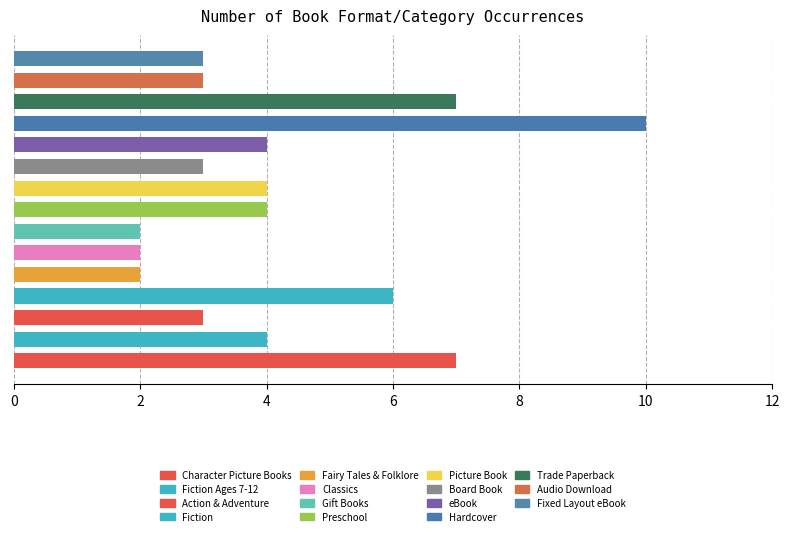

What is the difference between the second highest and minimum values?

5